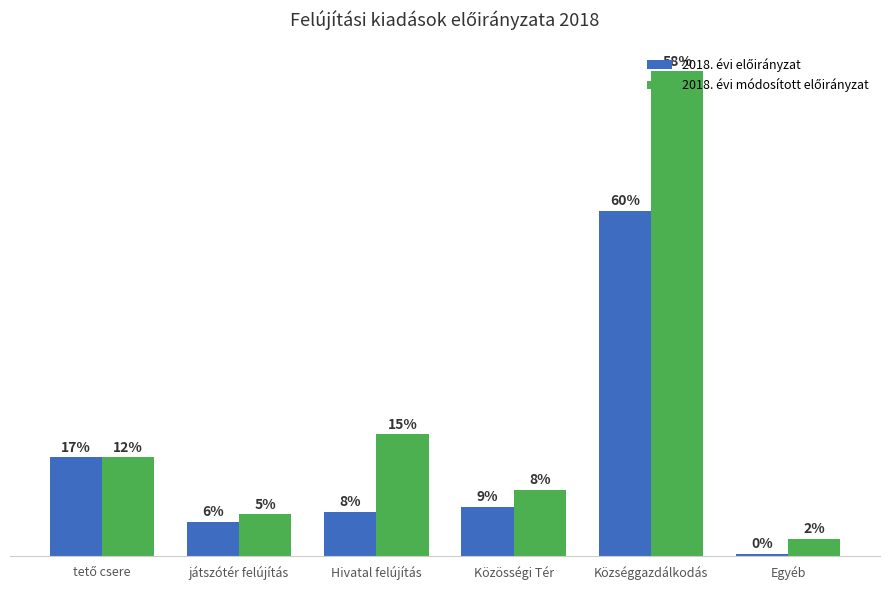

At which label is 2018. évi módosított előirányzat closest to 5091500?

Hivatal felújítás